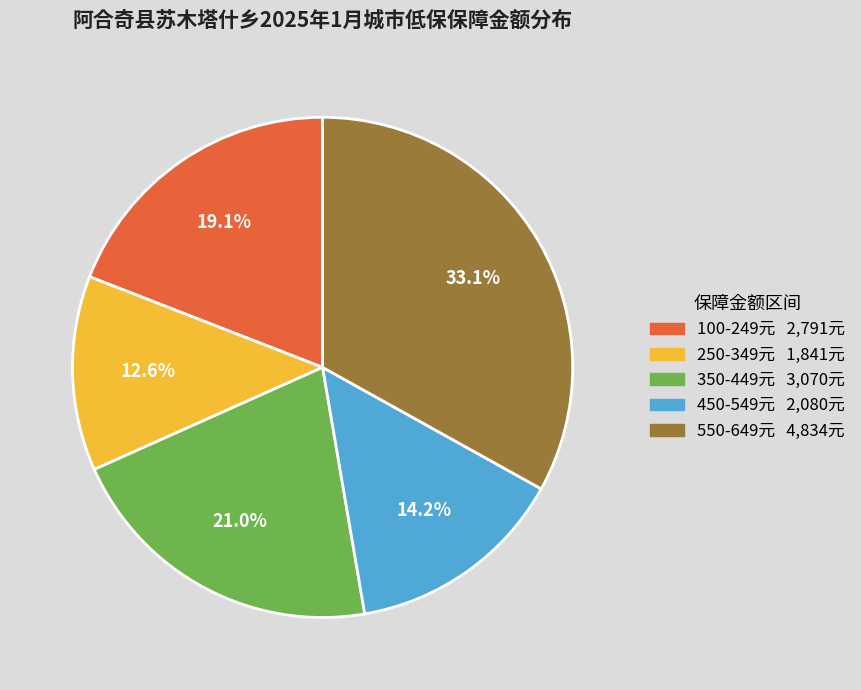

How many segments does this pie chart have?

5